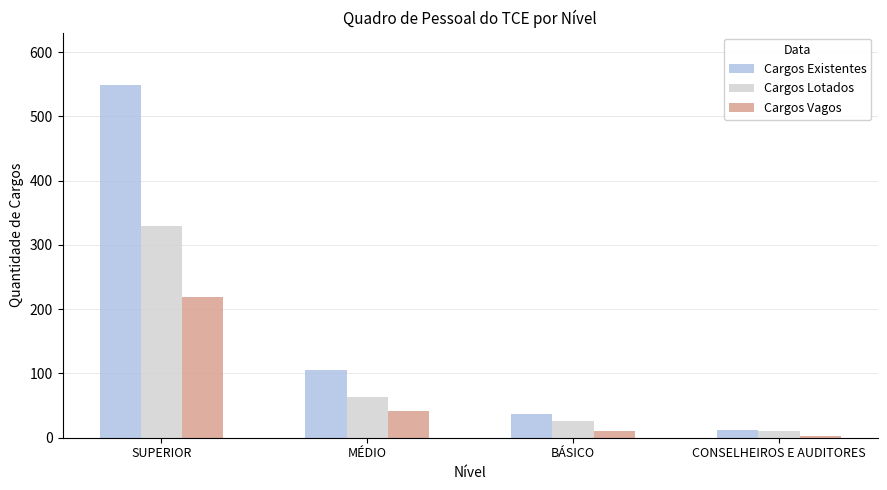

How many distinct data groups are displayed?

3